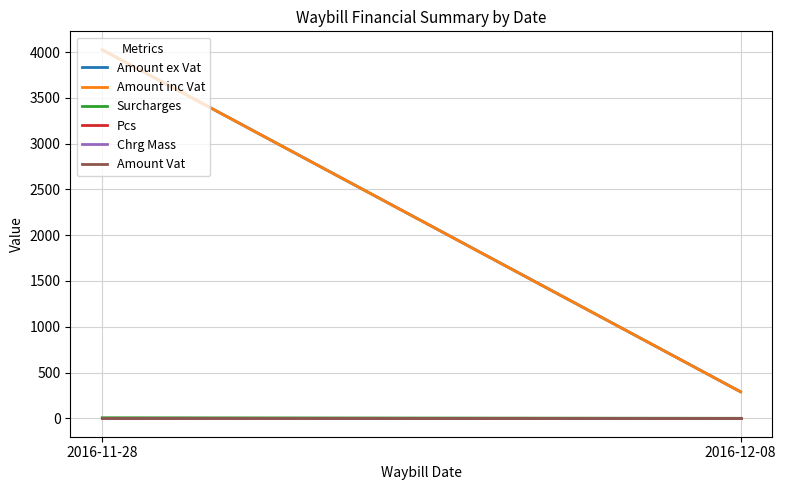

The Pcs series shows 0.2 at 2016-12-08. True or false?

False